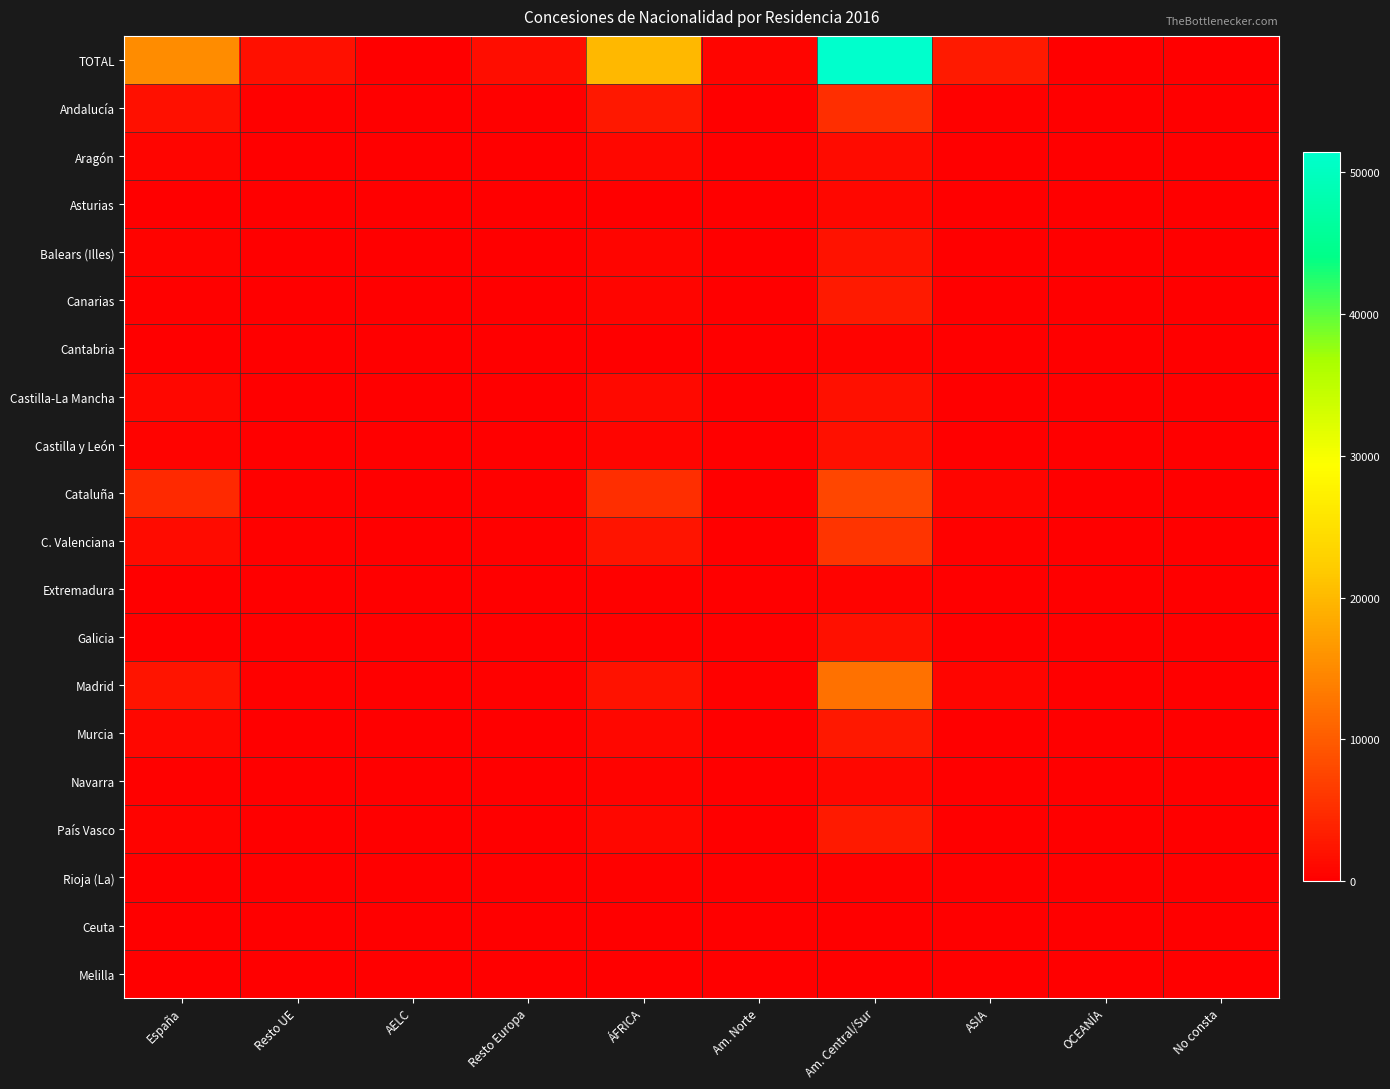

Which has a higher value, Am. Central/Sur or No consta?

Am. Central/Sur